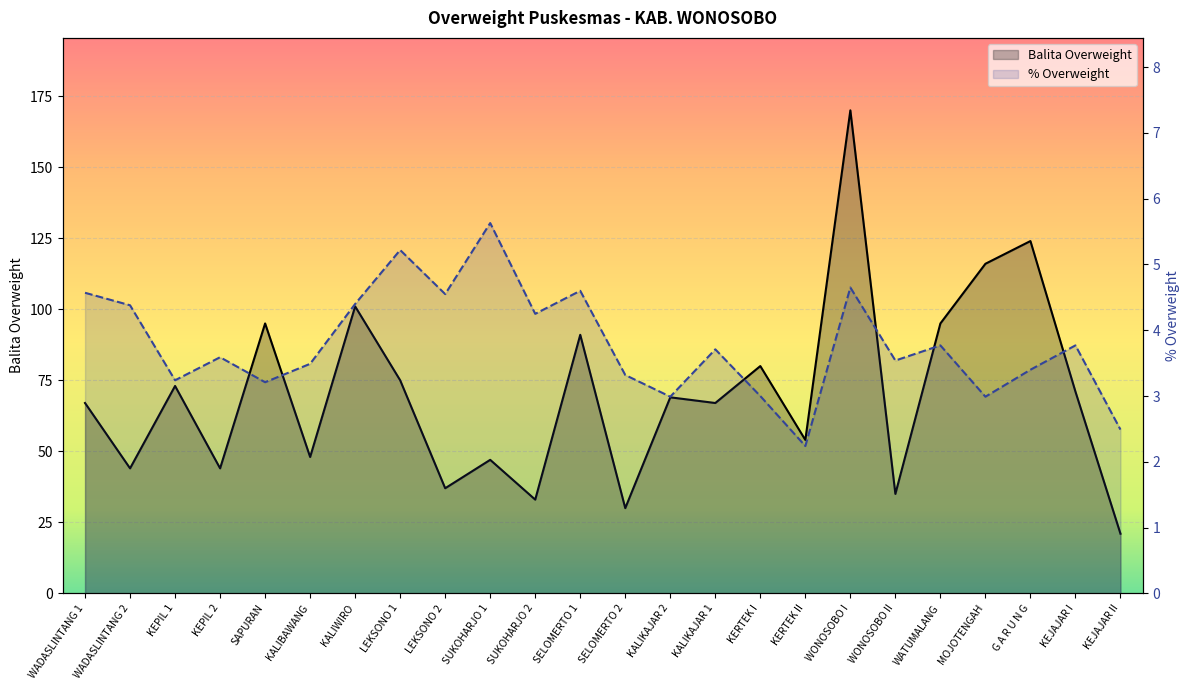

At which category does % Overweight reach its first local peak?

KEPIL 2